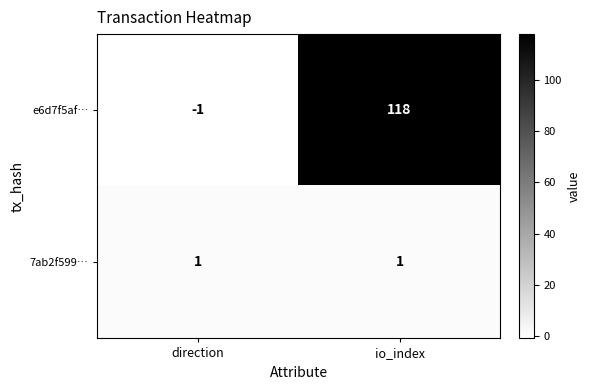

True or false: e6d7f5af… has a value of -1 at direction.

True